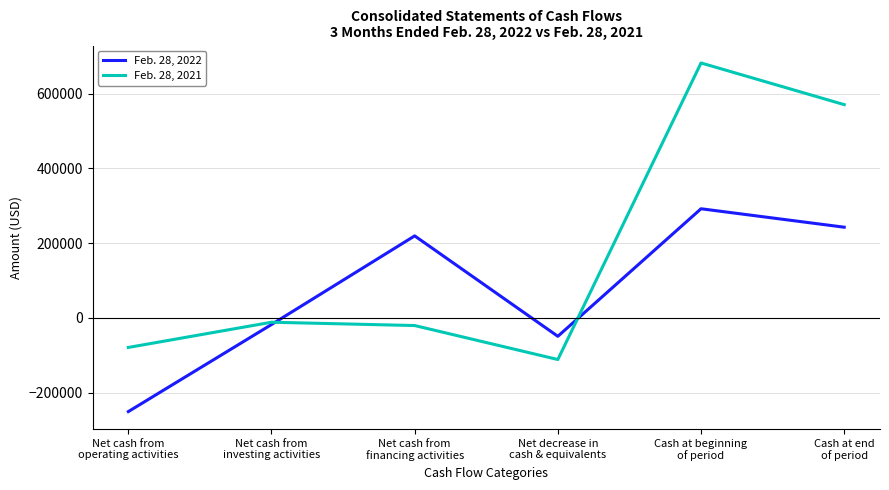

Reading left to right, extract all data points from this chart.

Feb. 28, 2022: Net cash from
operating activities=-251035	Net cash from
investing activities=-17876	Net cash from
financing activities=219512	Net decrease in
cash & equivalents=-49399	Cash at beginning
of period=292136	Cash at end
of period=242737
Feb. 28, 2021: Net cash from
operating activities=-79265	Net cash from
investing activities=-11723	Net cash from
financing activities=-20582	Net decrease in
cash & equivalents=-111570	Cash at beginning
of period=682529	Cash at end
of period=570959